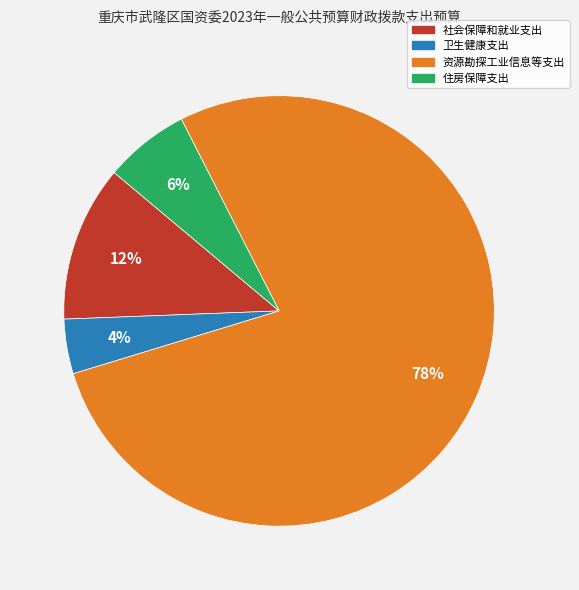

Which has a higher value, 资源勘探工业信息等支出 or 卫生健康支出?

资源勘探工业信息等支出